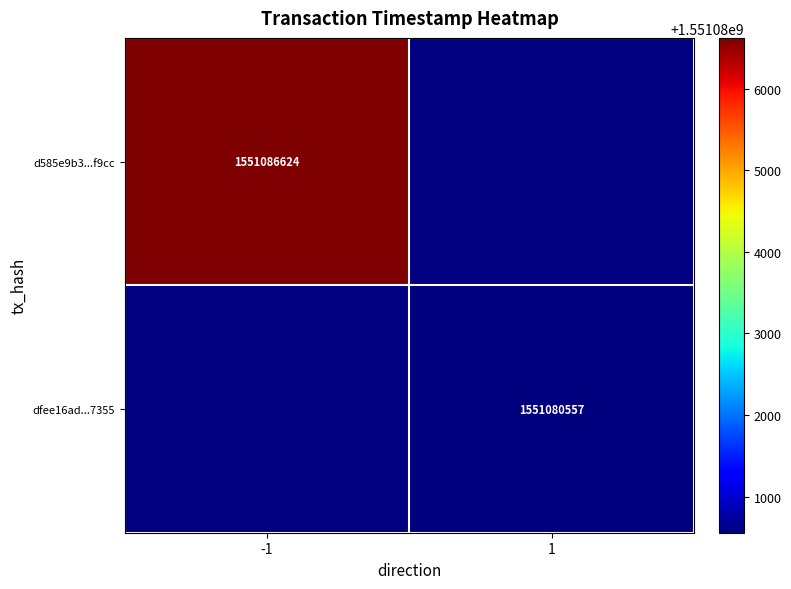

Count the number of data series in this chart.

2